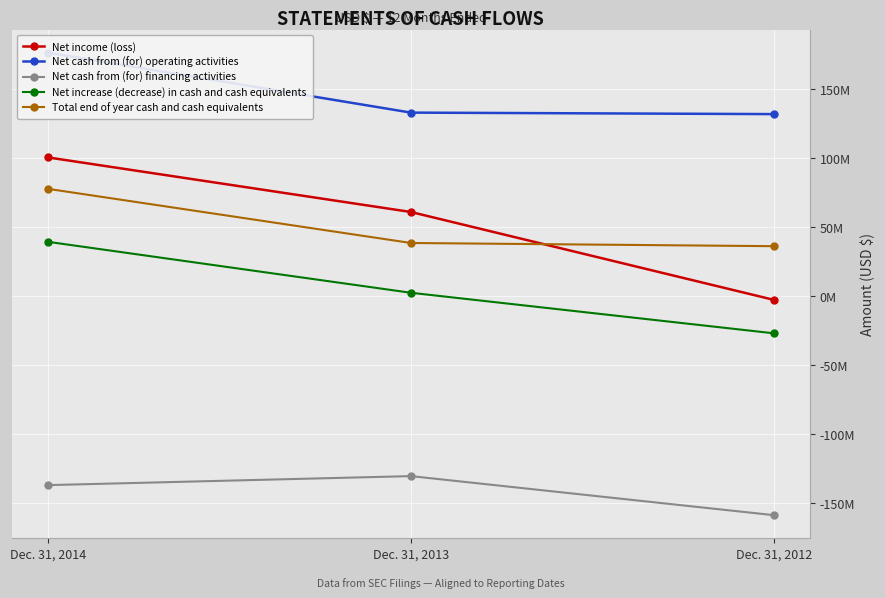

What is the total value across all series at Dec. 31, 2013?

103923978